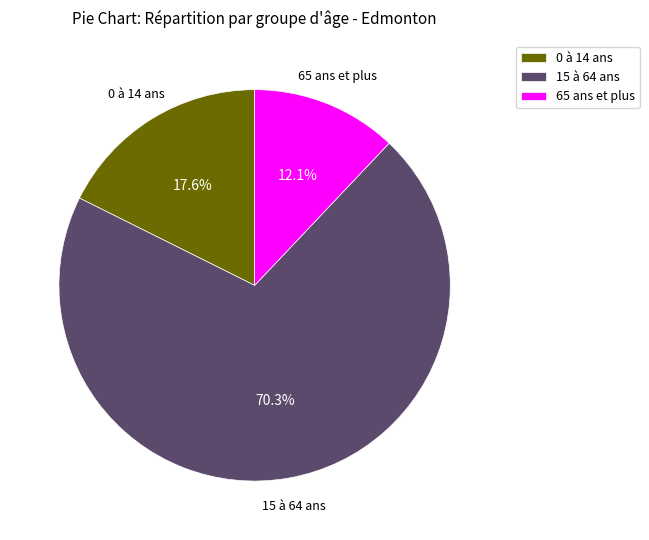

Approximately how many times larger is the value at 0 à 14 ans compared to 65 ans et plus?

1.5